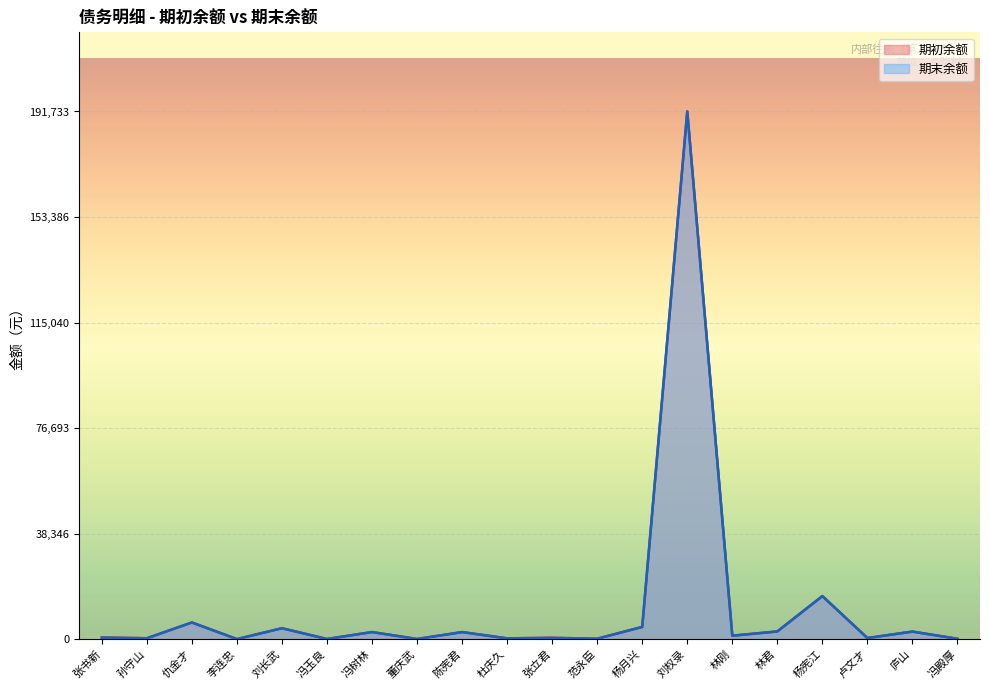

What is the difference between the maximum and minimum values in the 期初余额 series?

191716.2